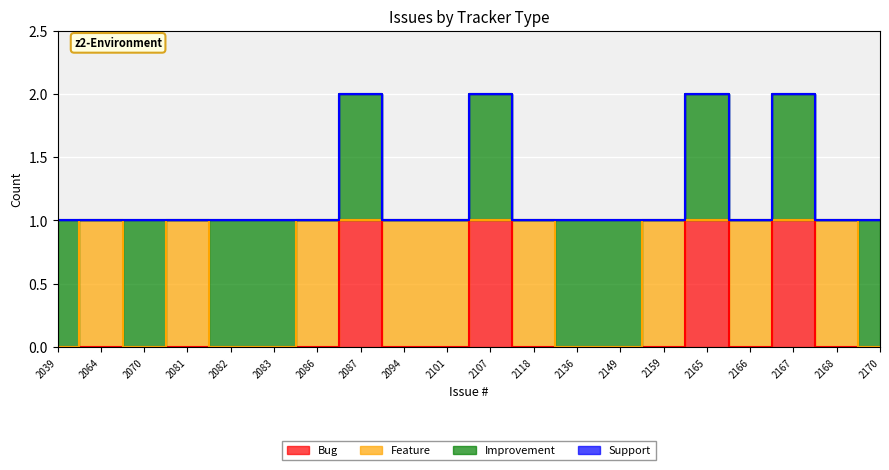

What is the difference between the second highest and minimum values in the Improvement series?

1